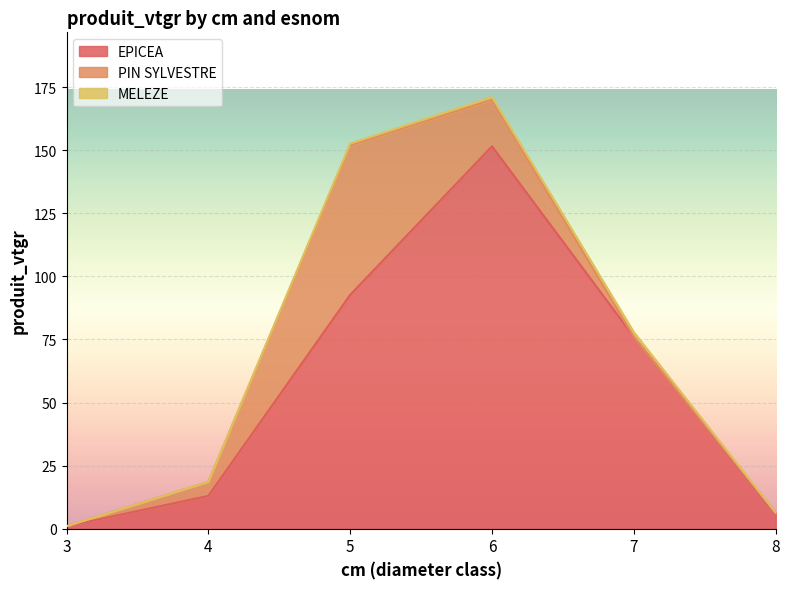

List the series in order of their overall mean, highest first.

EPICEA, PIN SYLVESTRE, MELEZE